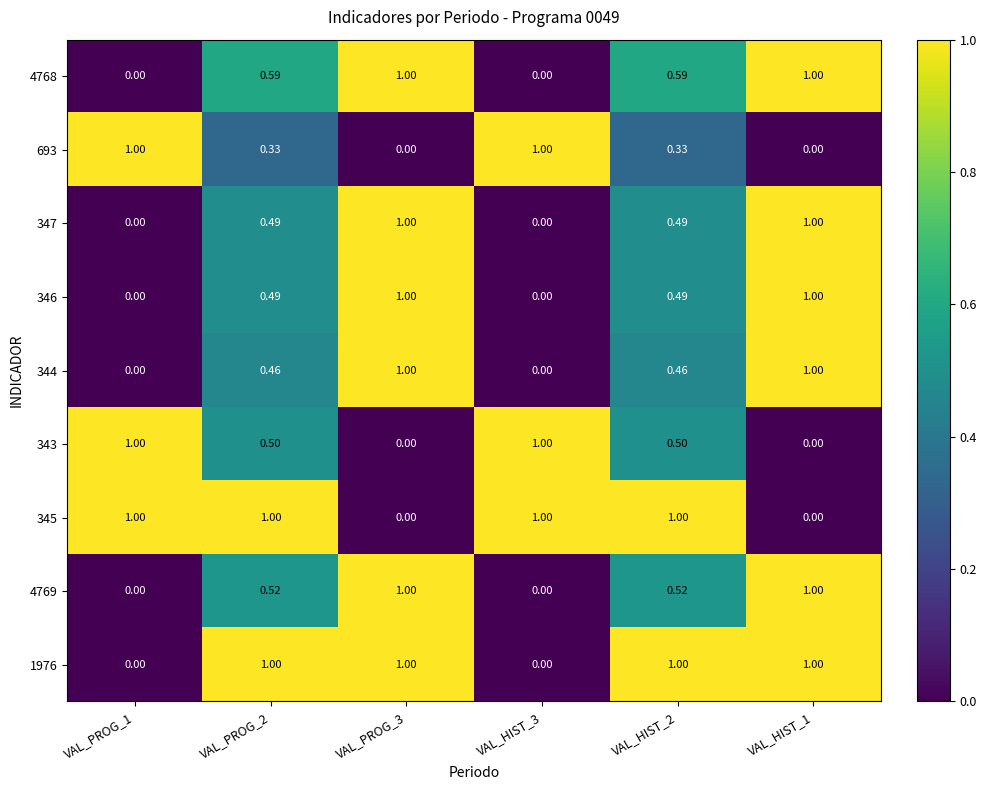

Is the value of 345 at VAL_HIST_3 greater than the value of 4768 at VAL_HIST_2?

Yes